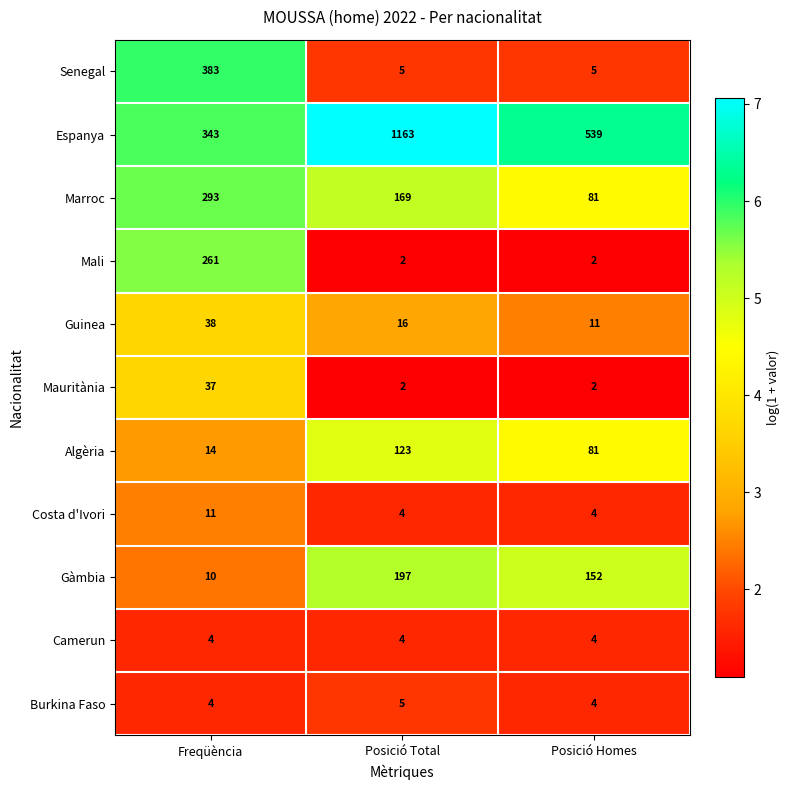

Which series has the largest range (max minus min)?

Espanya